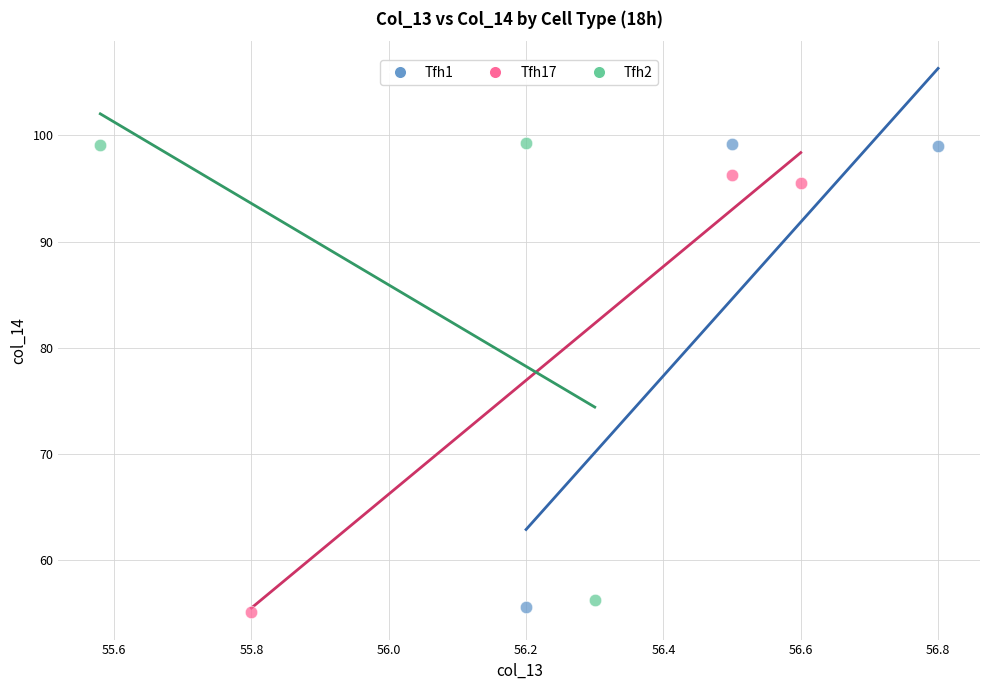

Which series has the widest spread of Y values?

Tfh1